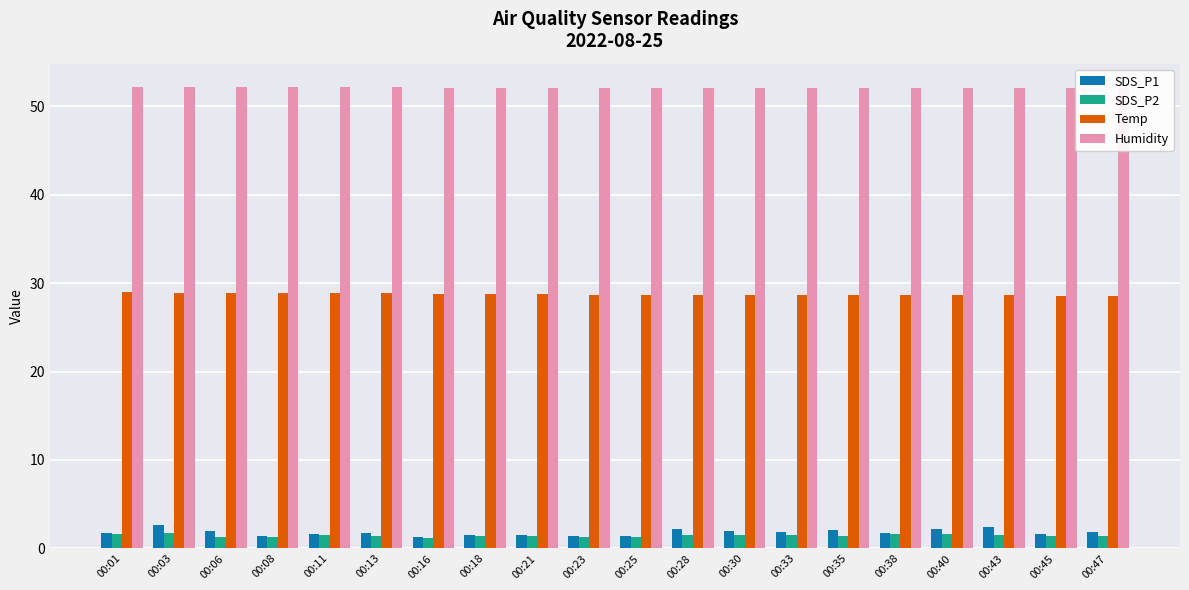

Reading right to left, what are all the values shown in this chart?

SDS_P1: 00:47=1.9	00:45=1.6	00:43=2.4	00:40=2.2	00:38=1.8	00:35=2.1	00:33=1.9	00:30=2.0	00:28=2.2	00:25=1.4	00:23=1.4	00:21=1.5	00:18=1.5	00:16=1.3	00:13=1.7	00:11=1.6	00:08=1.4	00:06=1.9	00:03=2.7	00:01=1.7
SDS_P2: 00:47=1.4	00:45=1.4	00:43=1.5	00:40=1.6	00:38=1.6	00:35=1.4	00:33=1.5	00:30=1.5	00:28=1.5	00:25=1.4	00:23=1.3	00:21=1.4	00:18=1.4	00:16=1.2	00:13=1.4	00:11=1.5	00:08=1.3	00:06=1.4	00:03=1.7	00:01=1.6
Temp: 00:47=28.5	00:45=28.5	00:43=28.6	00:40=28.6	00:38=28.6	00:35=28.6	00:33=28.7	00:30=28.7	00:28=28.7	00:25=28.7	00:23=28.7	00:21=28.8	00:18=28.8	00:16=28.8	00:13=28.9	00:11=28.9	00:08=28.9	00:06=28.9	00:03=28.9	00:01=29.0
Humidity: 00:47=52.1	00:45=52.1	00:43=52.1	00:40=52.1	00:38=52.1	00:35=52.1	00:33=52.1	00:30=52.1	00:28=52.1	00:25=52.1	00:23=52.1	00:21=52.1	00:18=52.1	00:16=52.1	00:13=52.2	00:11=52.2	00:08=52.2	00:06=52.2	00:03=52.2	00:01=52.2